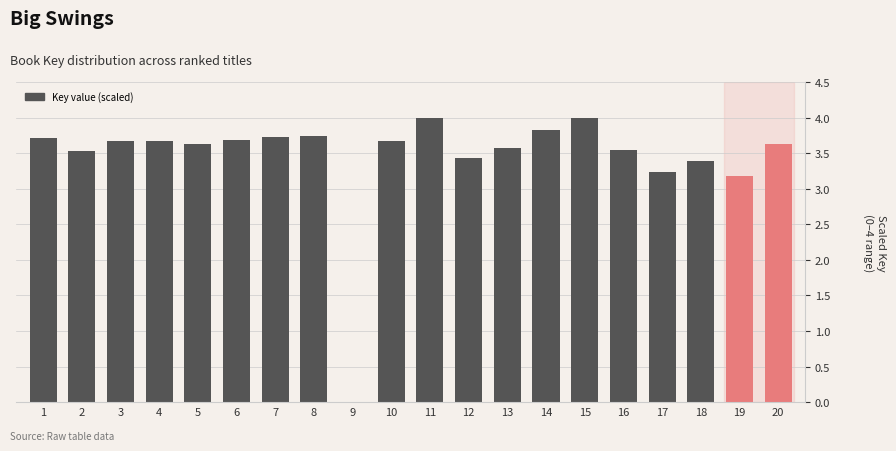

What is the sum of the values at 2 and 20?

7.2